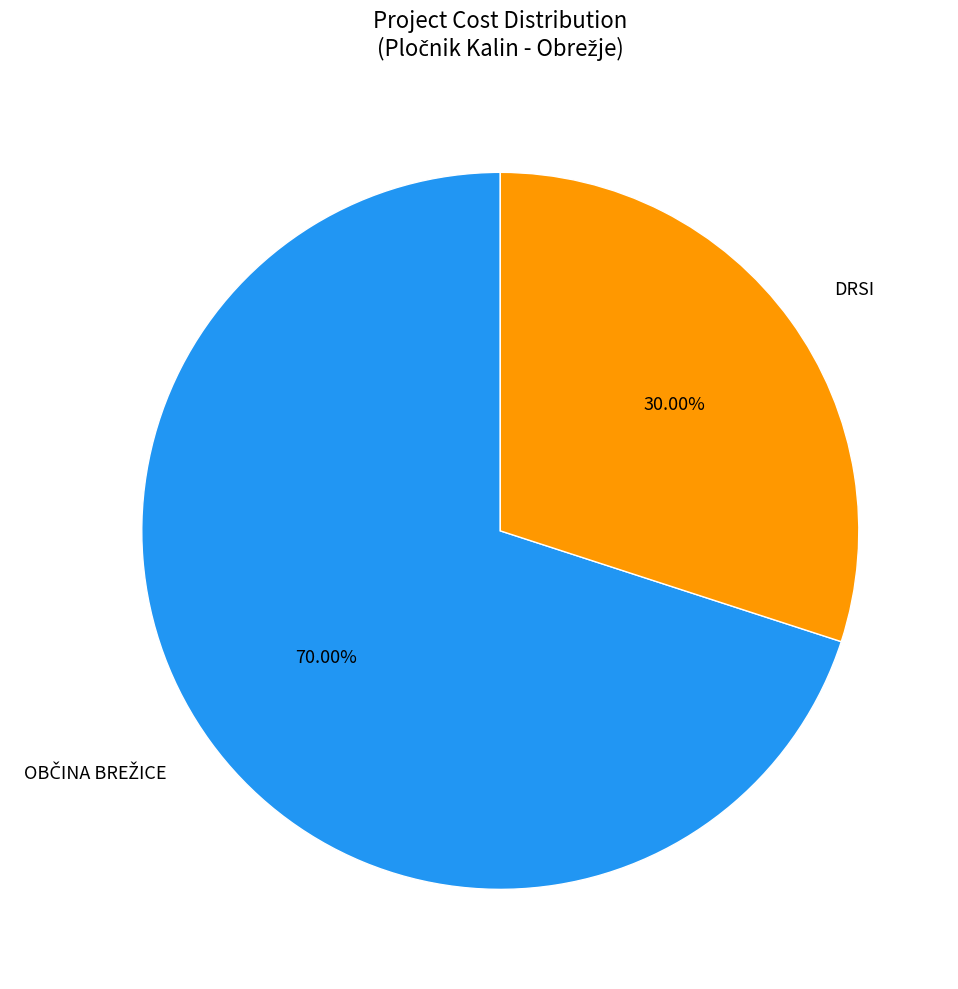

To the nearest percent, what percentage of the pie is DRSI?

30%